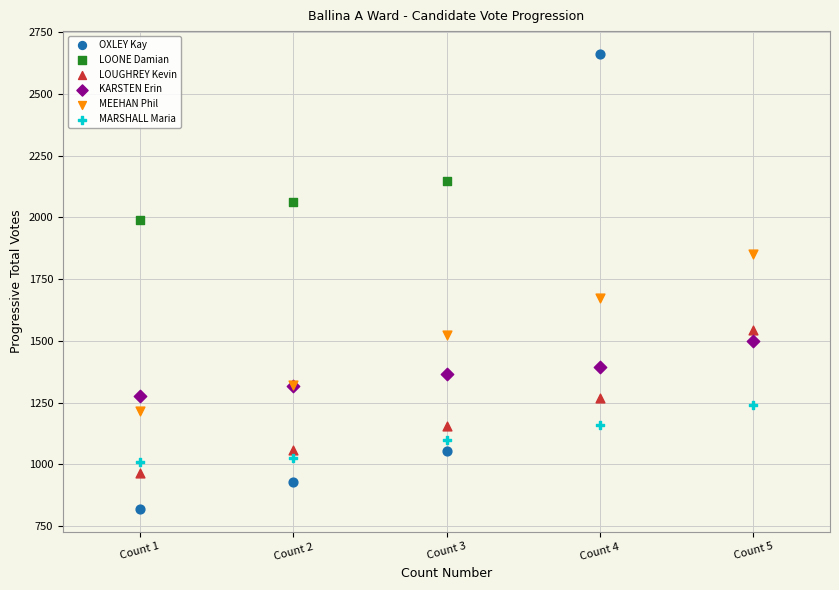

Which series contains the lowest Y value?

OXLEY Kay